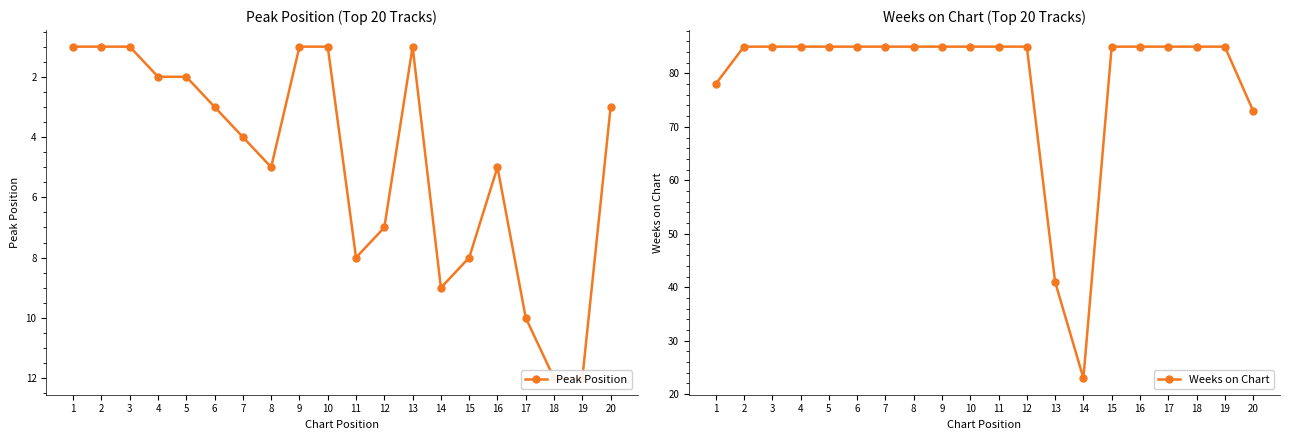

Is the value of Peak Position at 6 greater than the value of Weeks on Chart at 7?

No